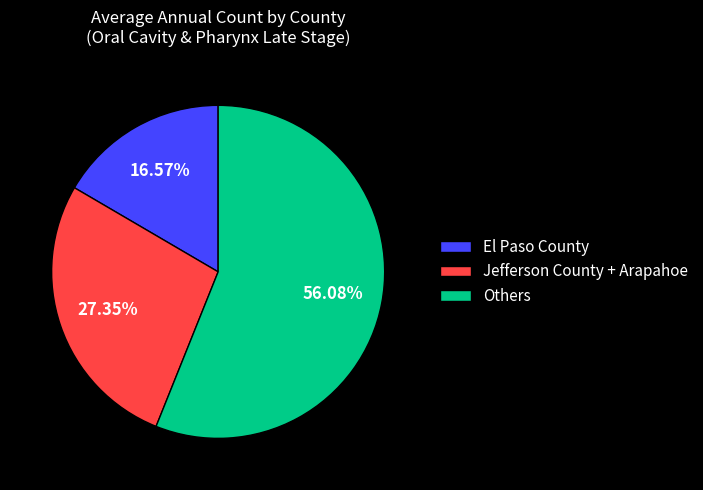

What is the ratio of the value at El Paso County to the value at Others?

0.3